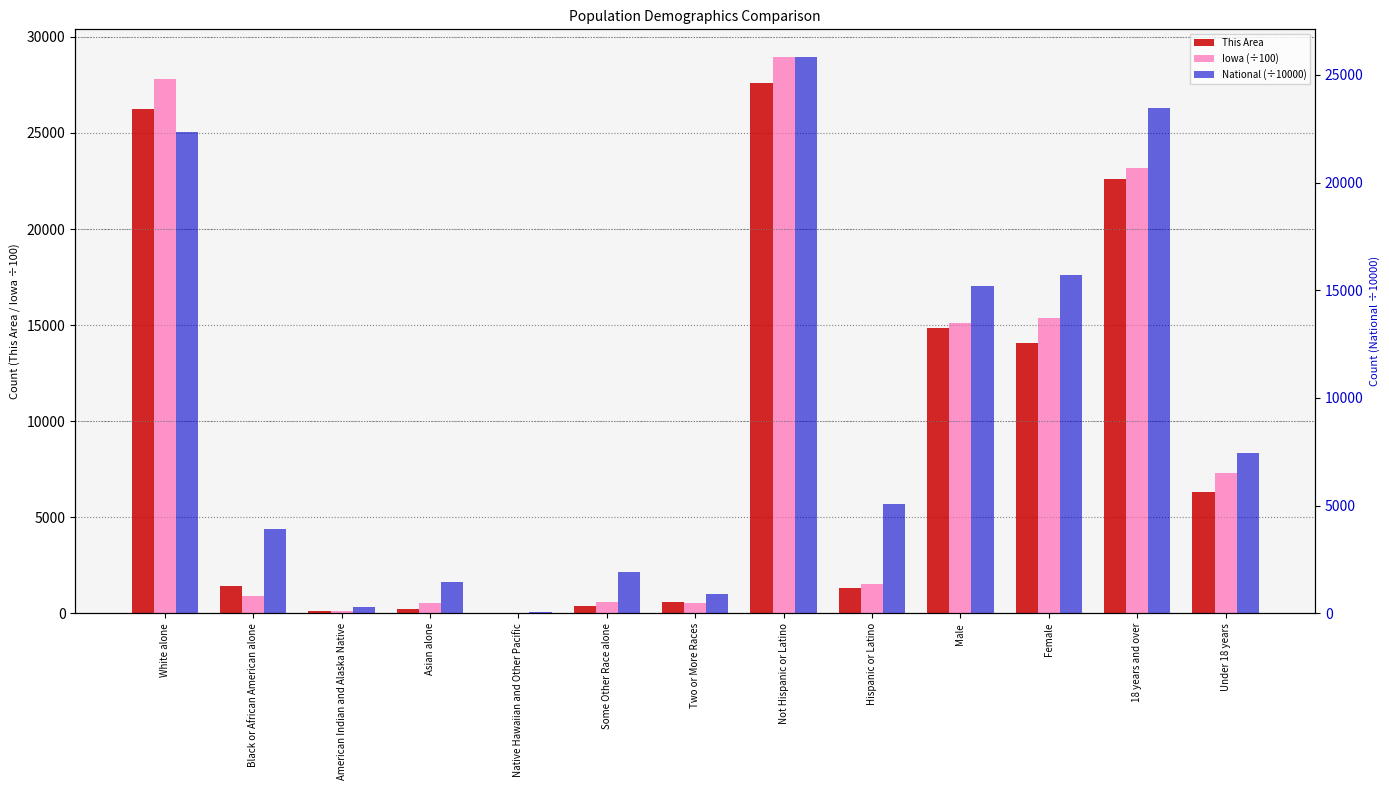

How many data points in Iowa (÷100) are above 1515?

7